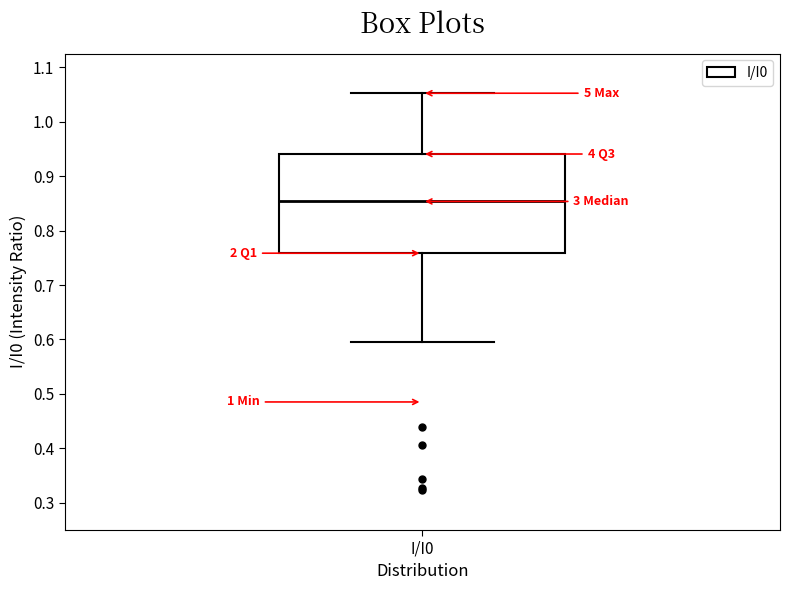

Where does the lower whisker of the box for I/I0 end on the y-axis? The values are not printed on the chart, so give them approximately, as read against the axis.

0.60